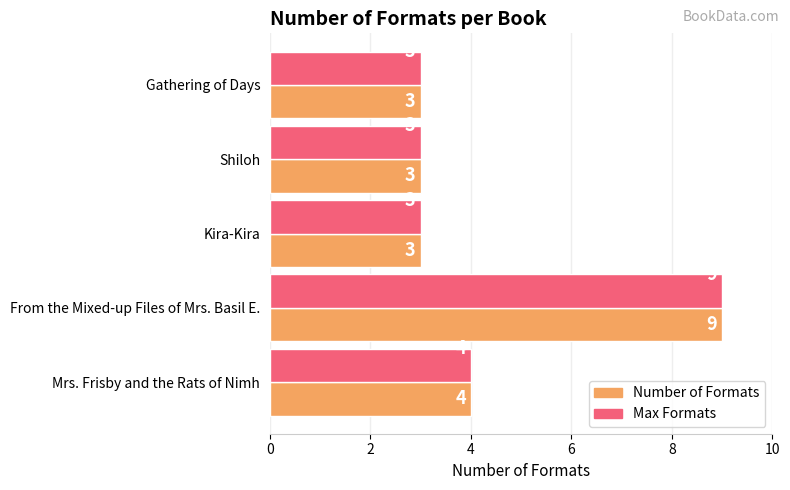

What is the lowest value of the Number of Formats series?

3